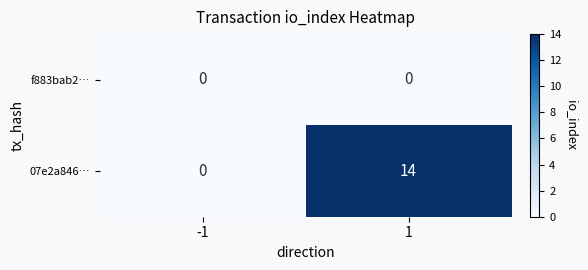

Which category has the highest value across all series?

1